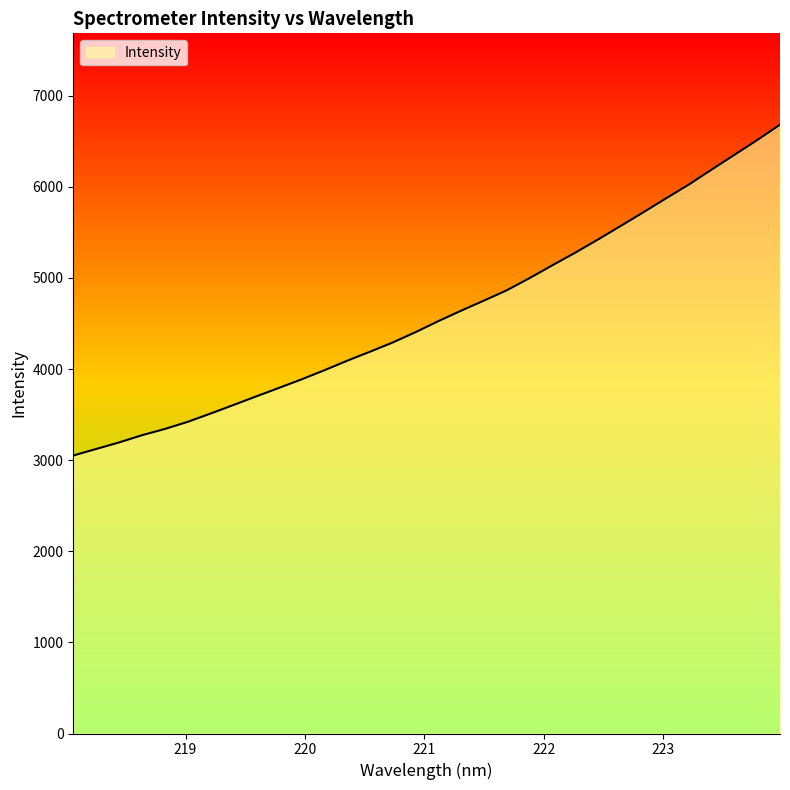

What is the minimum value shown in the chart?

3051.4